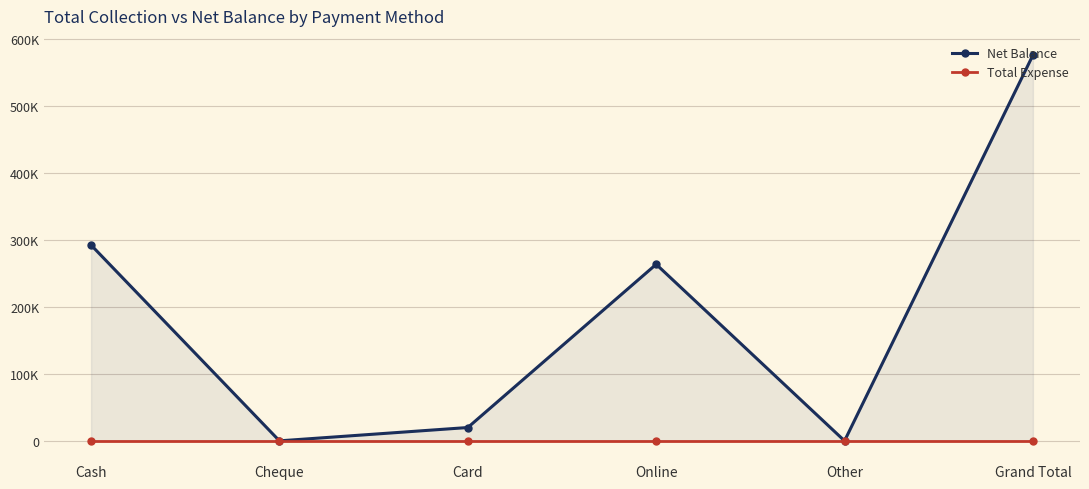

What is the sum of the Net Balance values at Other and Cash?

292000